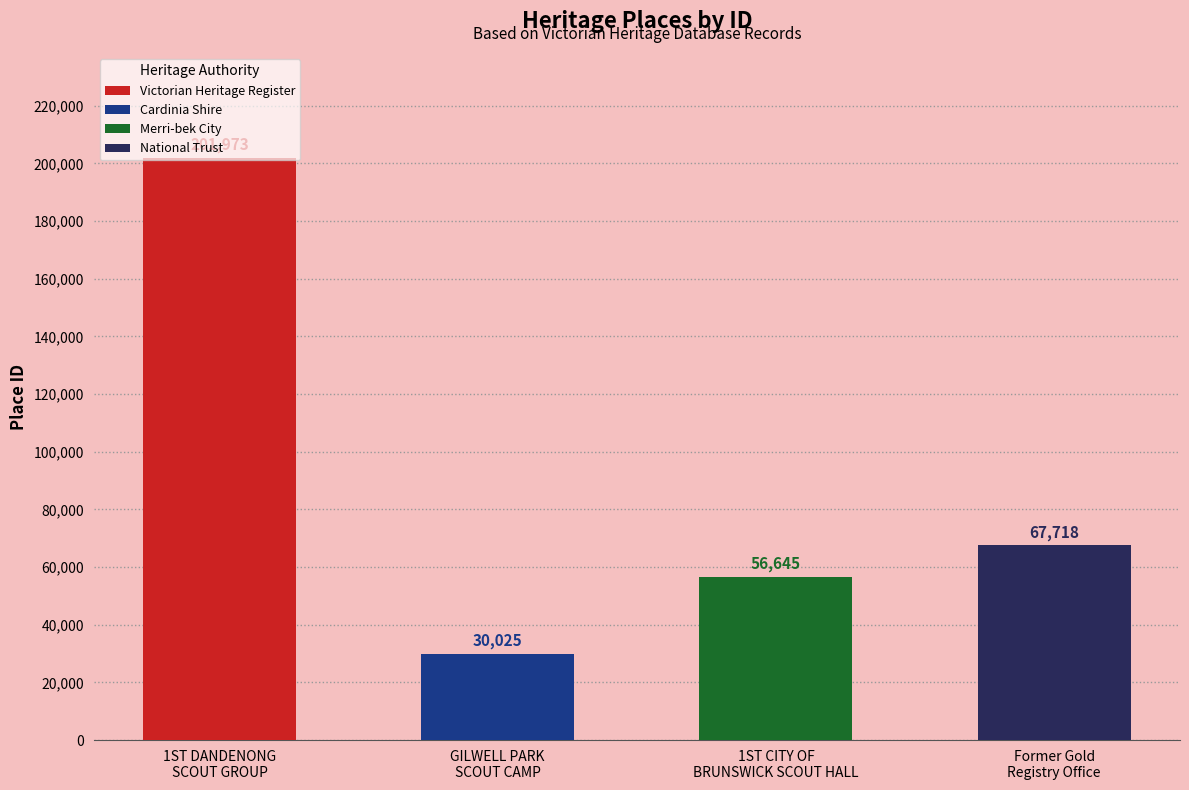

What is the maximum value shown in the chart?

201973